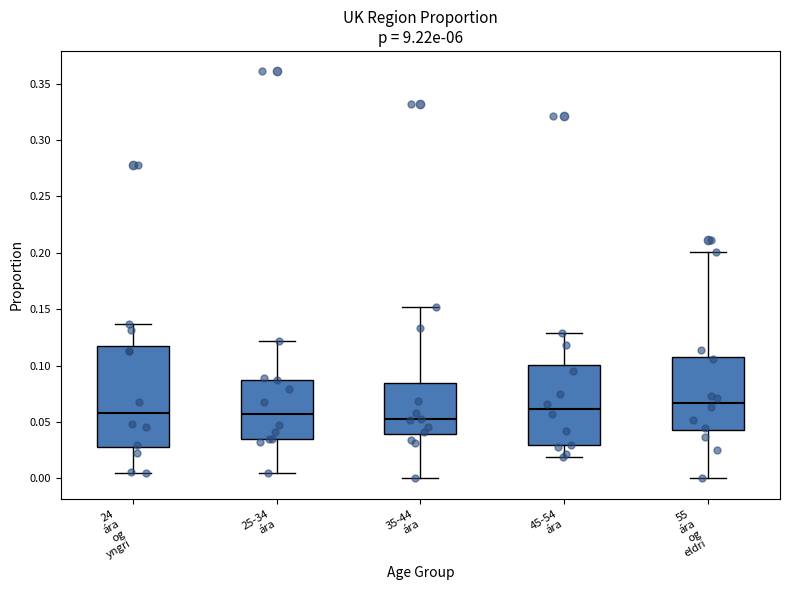

Reading left to right, transcribe this box plot: for each box, give where its median line is, the range the box spans, and where its two whiskers end, as read against the y-axis. The values are not printed on the chart, so give them approximately, as read against the axis.

24 ára og yngri: median 0.060, box 0.030 to 0.120, whiskers 0.005 to 0.135
25-34 ára: median 0.060, box 0.035 to 0.090, whiskers 0.005 to 0.120
35-44 ára: median 0.055, box 0.040 to 0.085, whiskers 0.000 to 0.150
45-54 ára: median 0.060, box 0.030 to 0.100, whiskers 0.020 to 0.130
55 ára og eldri: median 0.065, box 0.045 to 0.110, whiskers 0.000 to 0.200